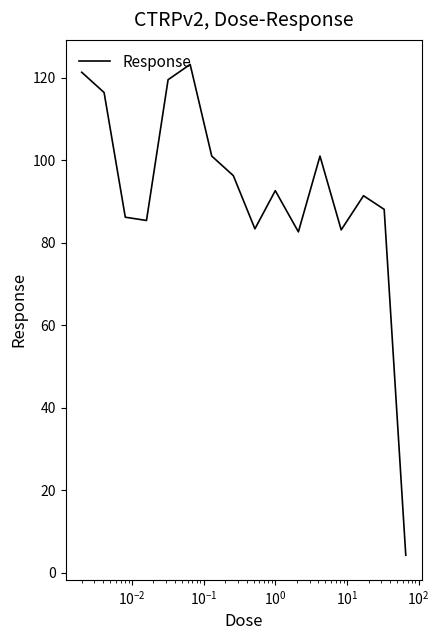

What is the minimum value shown in the chart?

4.3